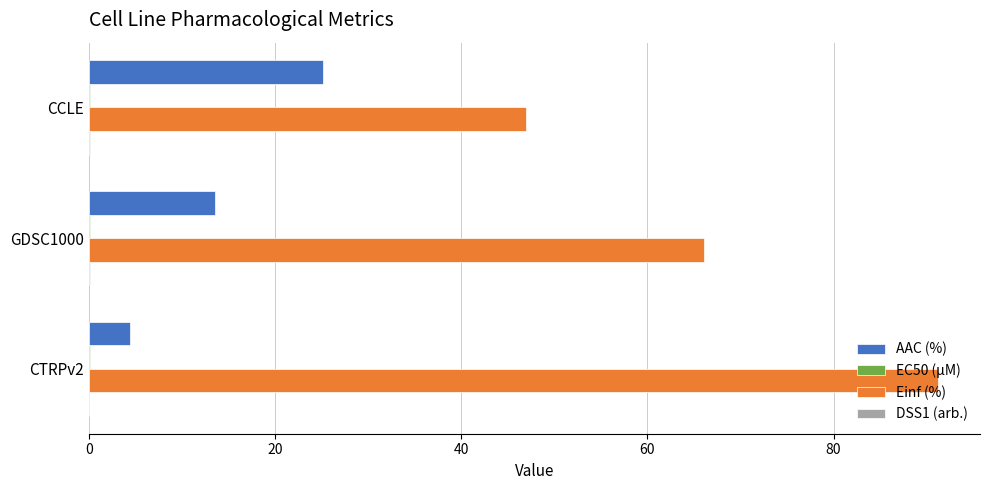

Where is Einf (%) nearest to the value 69?

GDSC1000